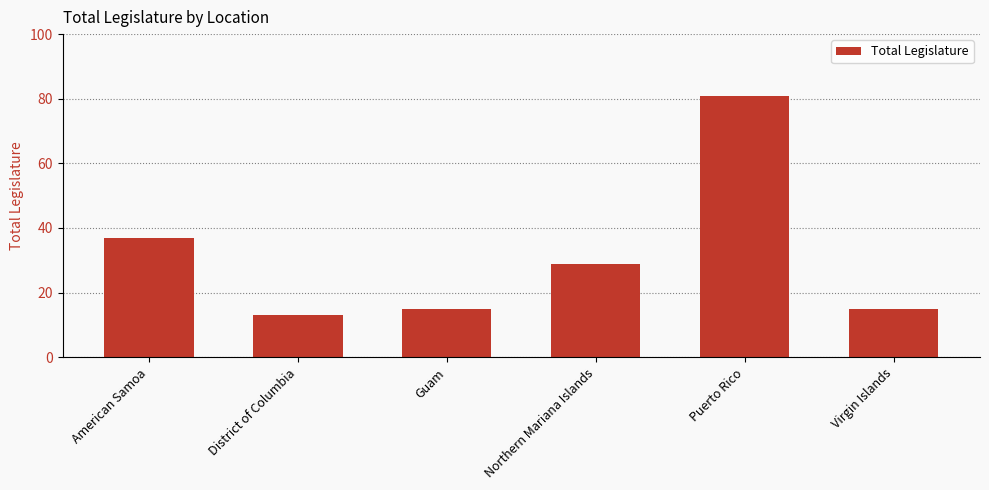

Which label corresponds to the smallest value in the chart?

District of Columbia